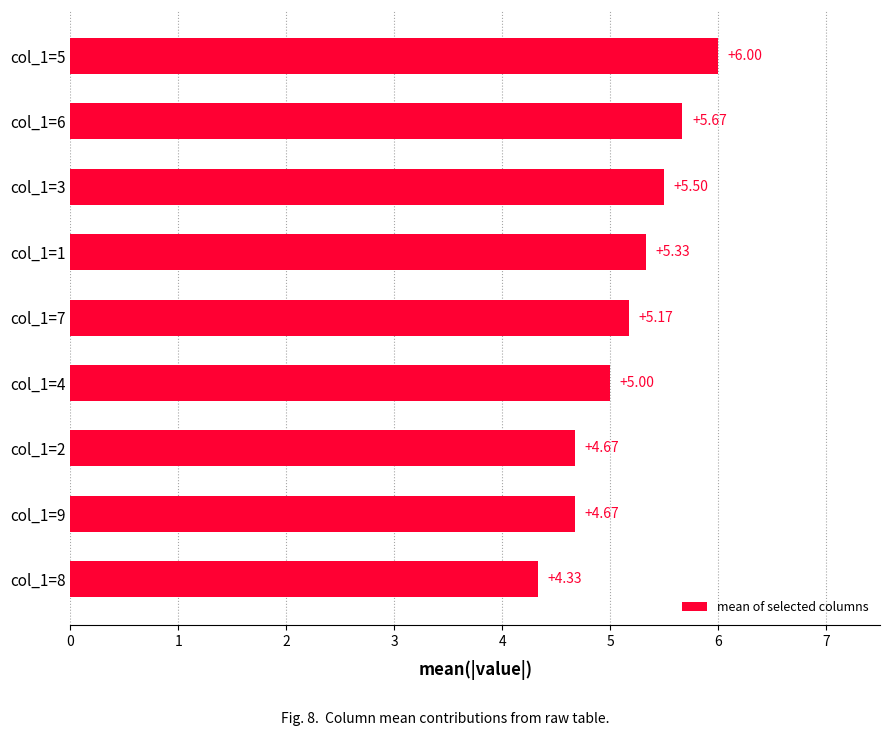

What is the maximum value shown in the chart?

6.0